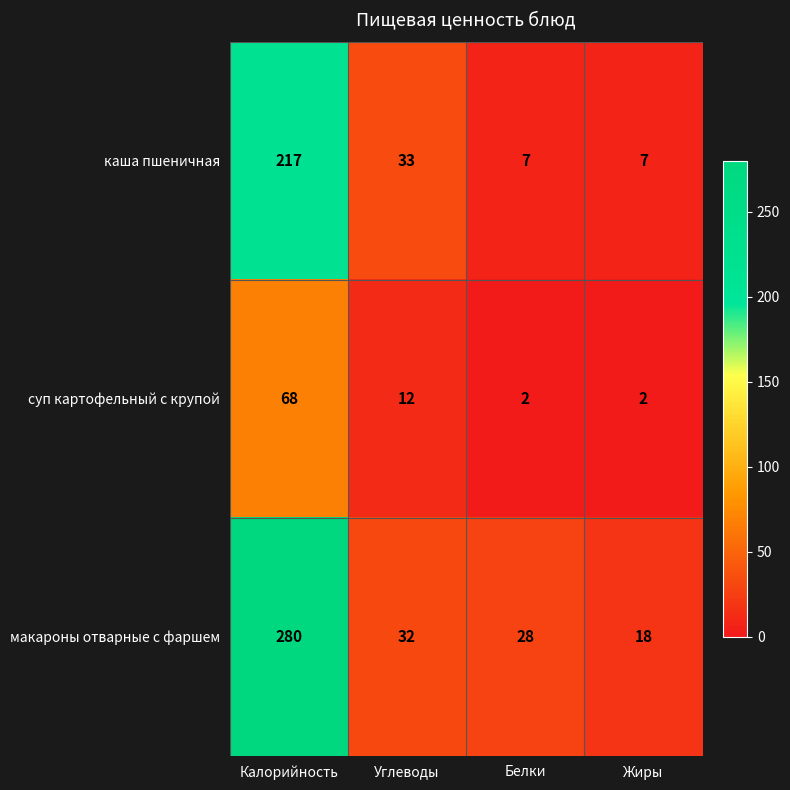

Count the number of data series in this chart.

3